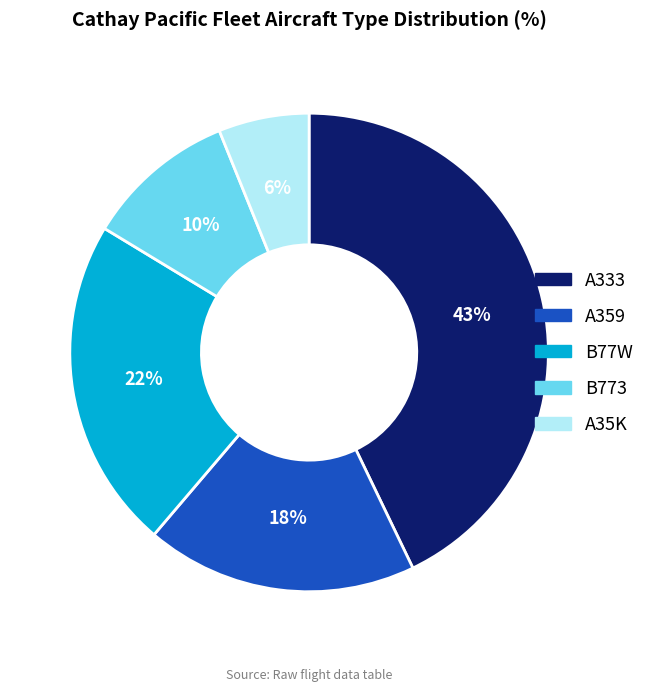

What is the ratio of the value at B77W to the value at A333?

0.5